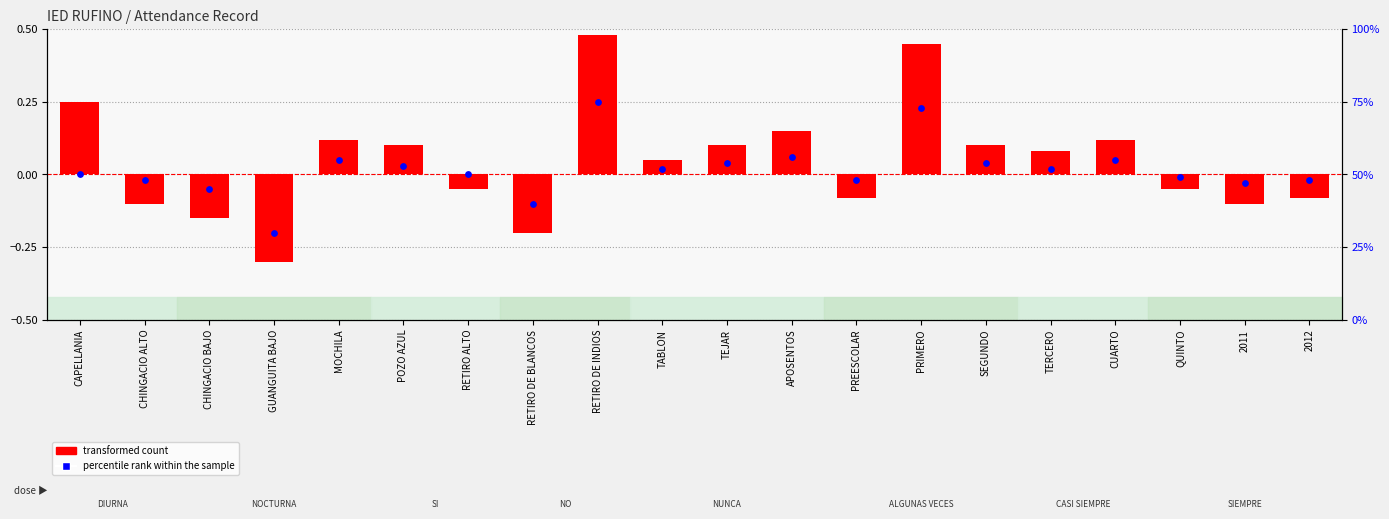

At how many categories does at least one series exceed 19?

20